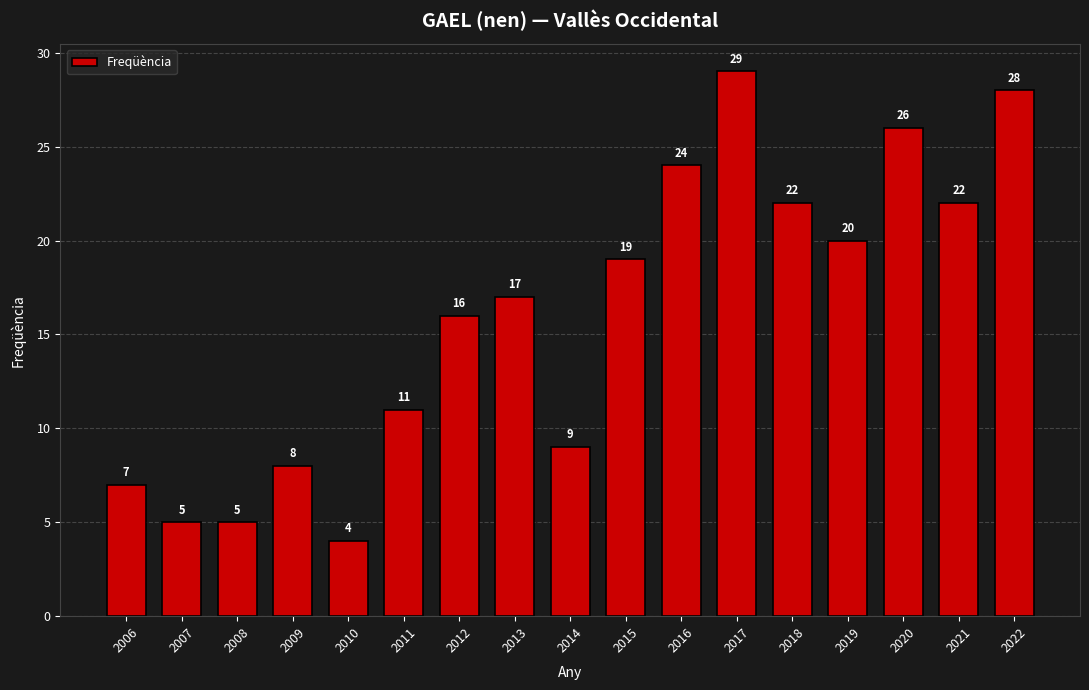

How many bars are there in total?

17